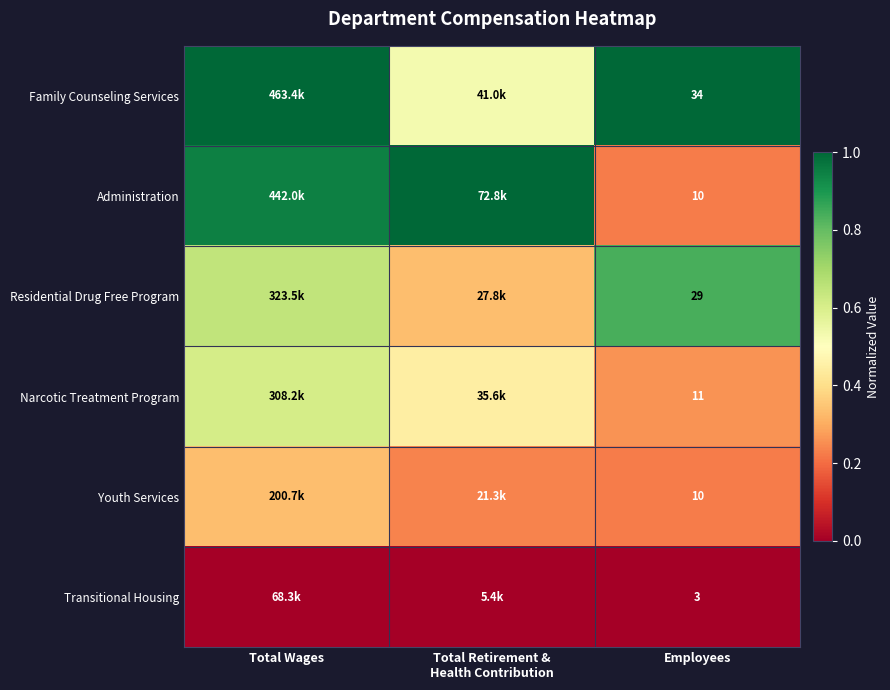

At how many categories does at least one series exceed 0?

3